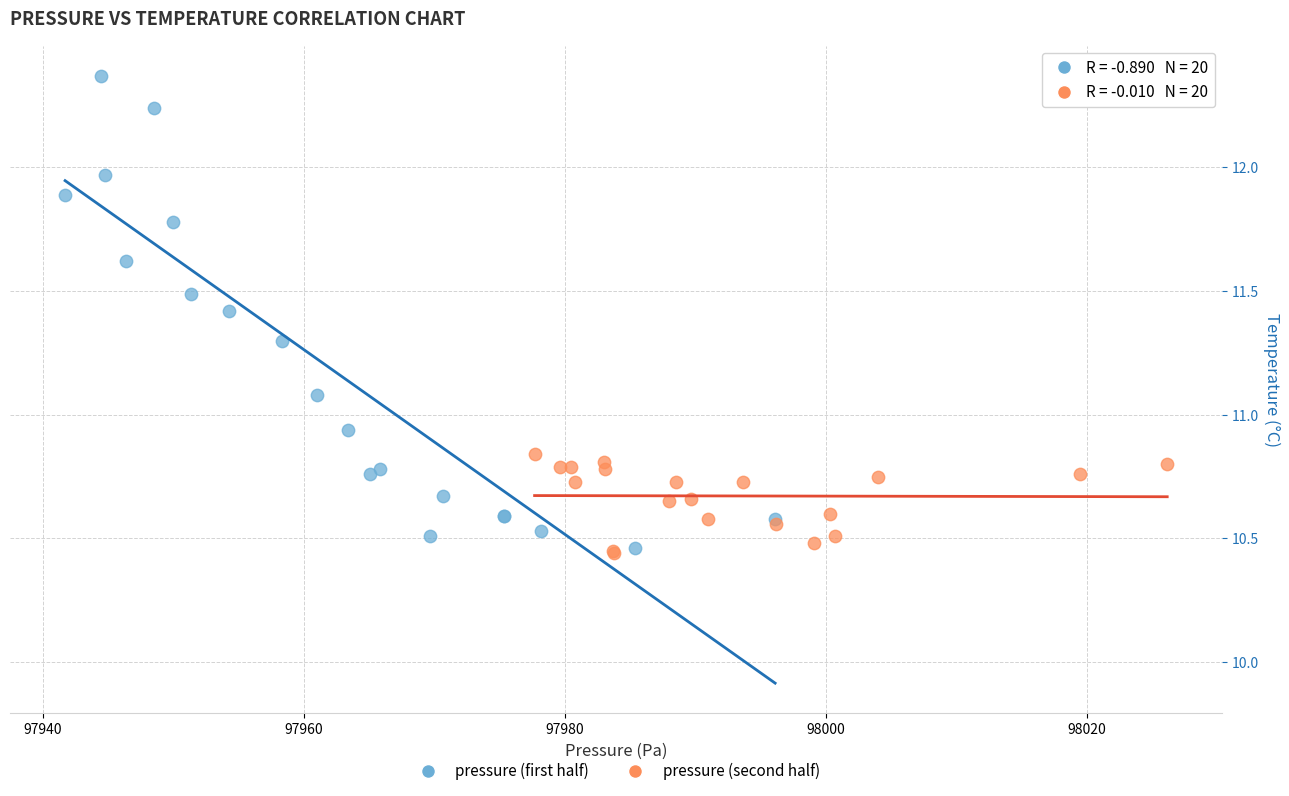

Which series contains the highest Y value?

pressure (first half)